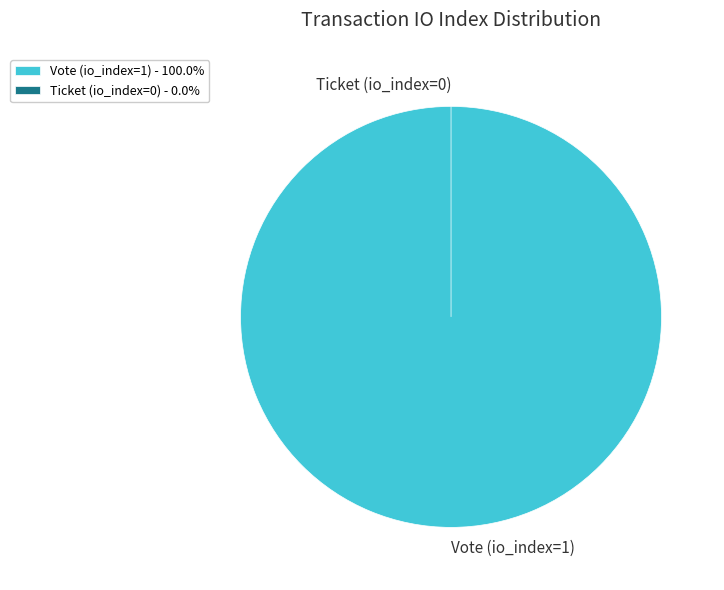

What is the change in value from Vote (io_index=1) to Ticket (io_index=0)?

-1